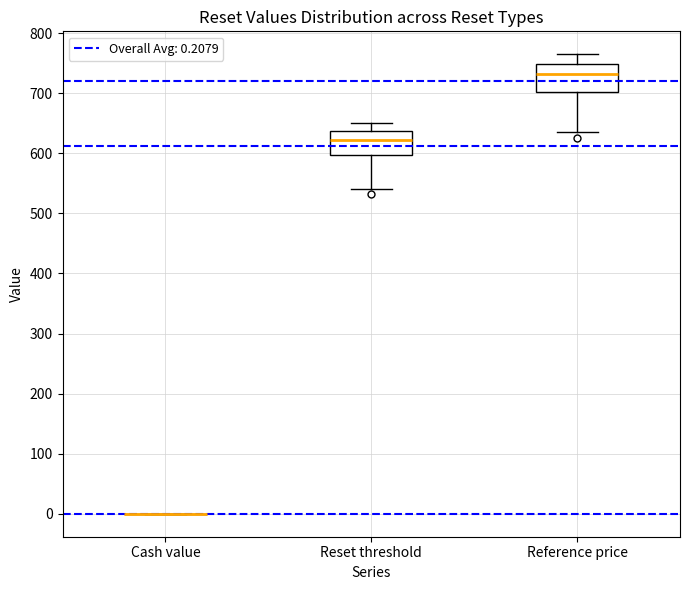

Where does the upper whisker of the box for Reset threshold end on the y-axis? The values are not printed on the chart, so give them approximately, as read against the axis.

650